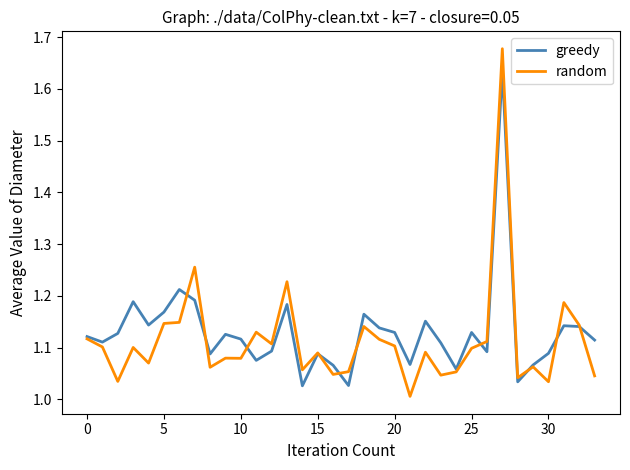

After their last crossing, which series has the higher values: greedy or random?

greedy